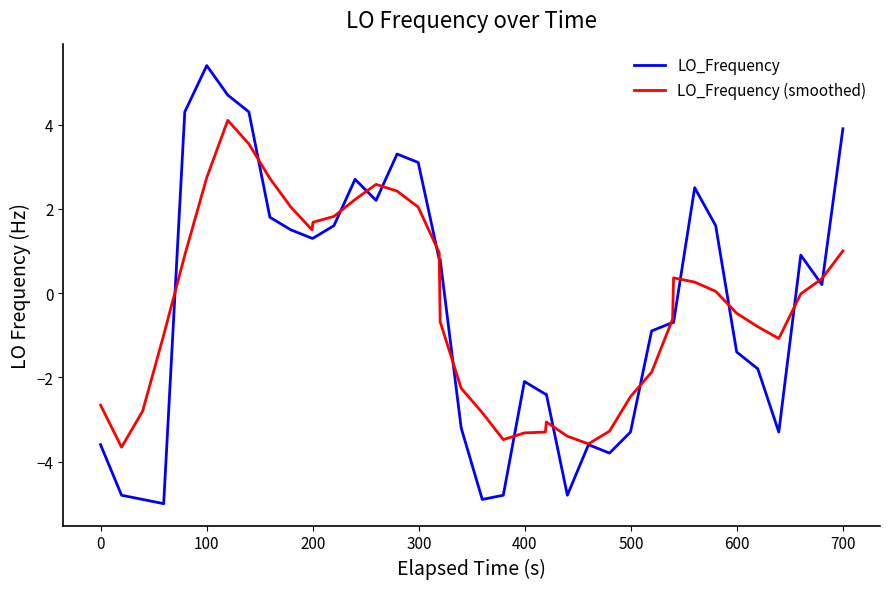

Rank the series by their maximum value, from highest to lowest.

LO_Frequency, LO_Frequency (smoothed)